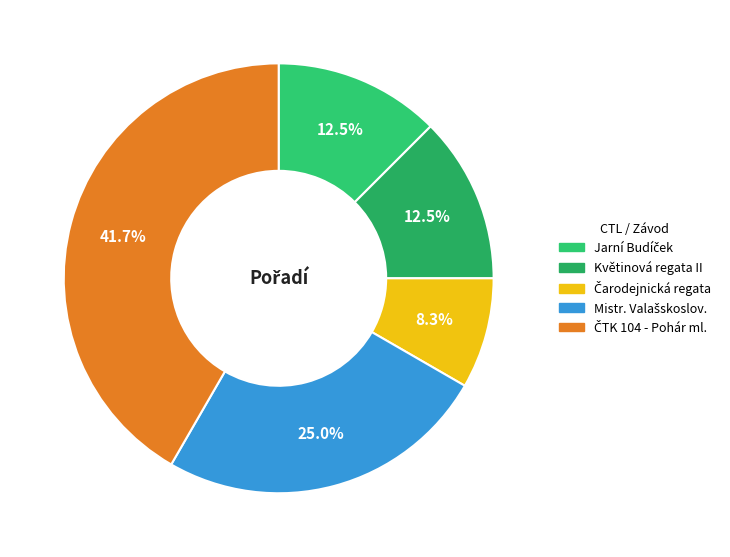

Count the number of slices in the pie.

5